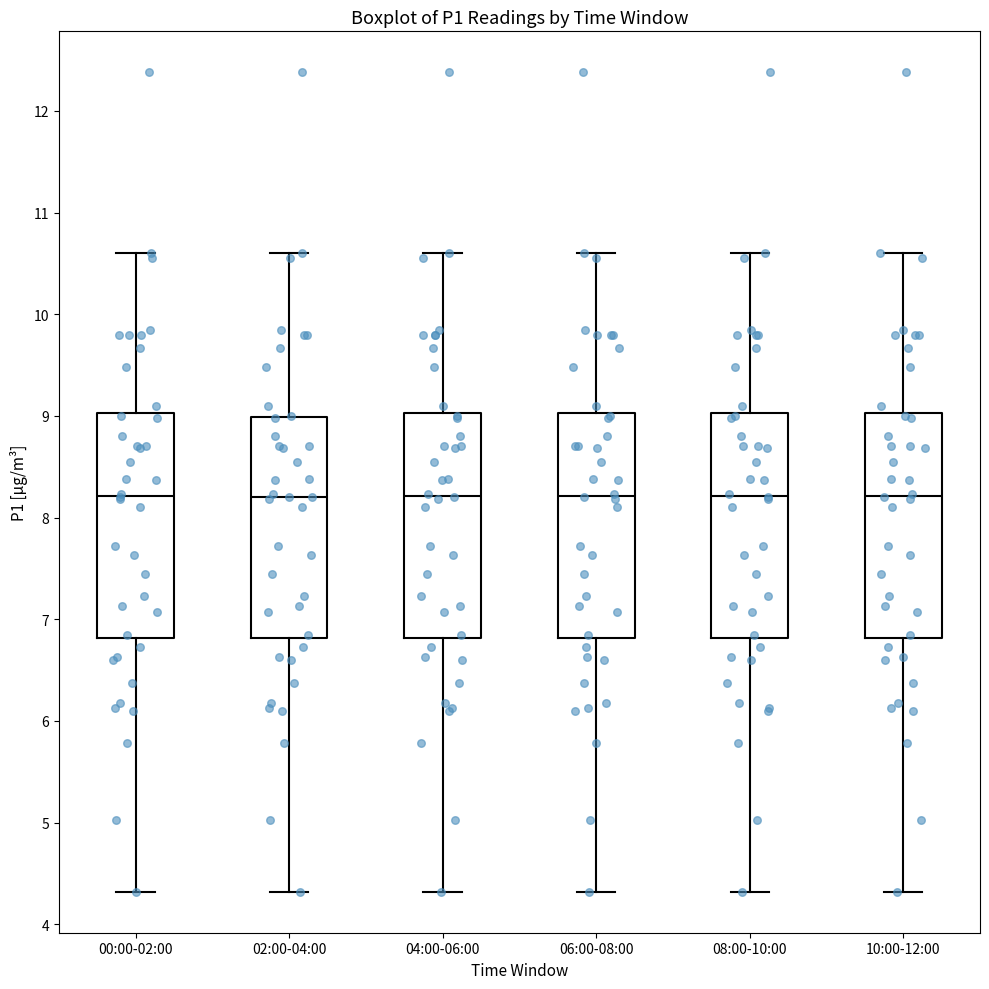

Reading left to right, read every box against the y-axis: the position of its median line, the range the box covers, and the ends of its whiskers. The values are not printed on the chart, so give them approximately, as read against the axis.

00:00-02:00: median 8.2, box 6.8 to 9.0, whiskers 4.3 to 10.6
02:00-04:00: median 8.2, box 6.8 to 9.0, whiskers 4.3 to 10.6
04:00-06:00: median 8.2, box 6.8 to 9.0, whiskers 4.3 to 10.6
06:00-08:00: median 8.2, box 6.8 to 9.0, whiskers 4.3 to 10.6
08:00-10:00: median 8.2, box 6.8 to 9.0, whiskers 4.3 to 10.6
10:00-12:00: median 8.2, box 6.8 to 9.0, whiskers 4.3 to 10.6